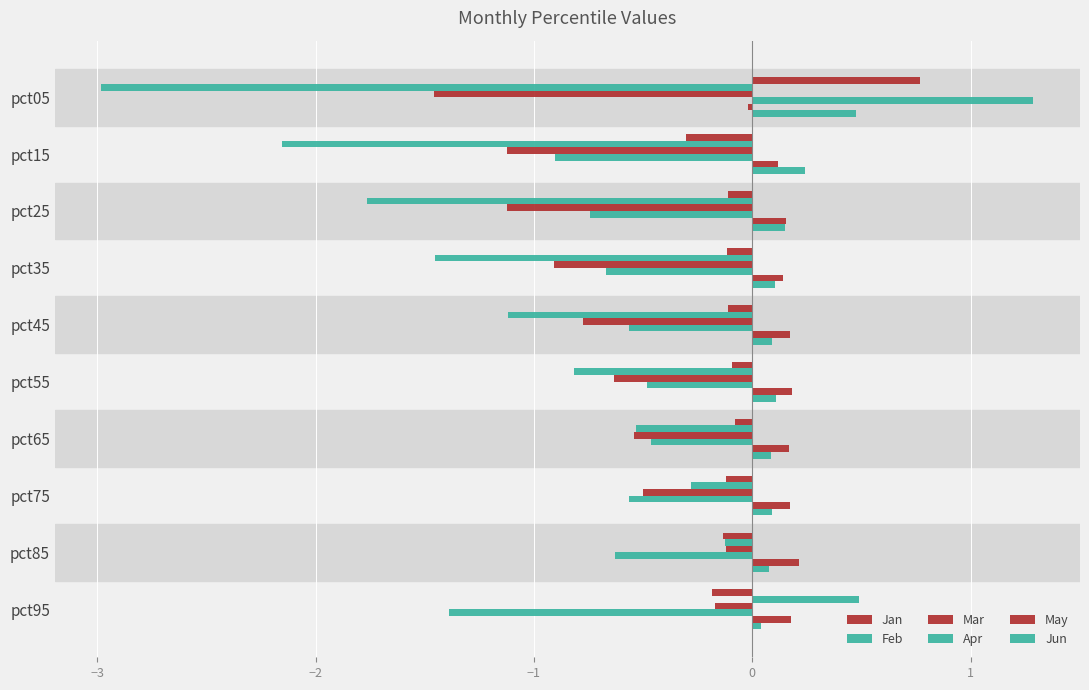

Which series has the largest total across all categories?

May